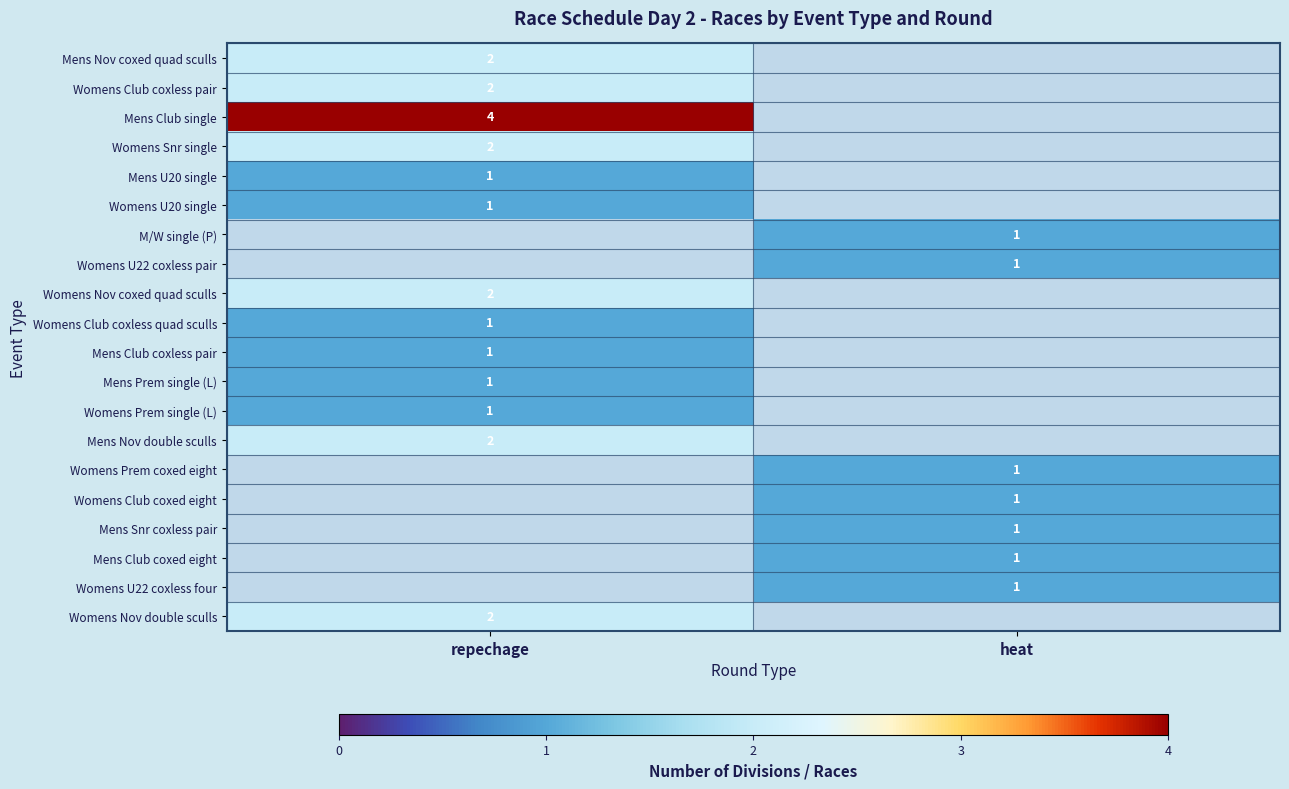

The value of Mens Snr coxless pair at heat is 1. True or false?

True